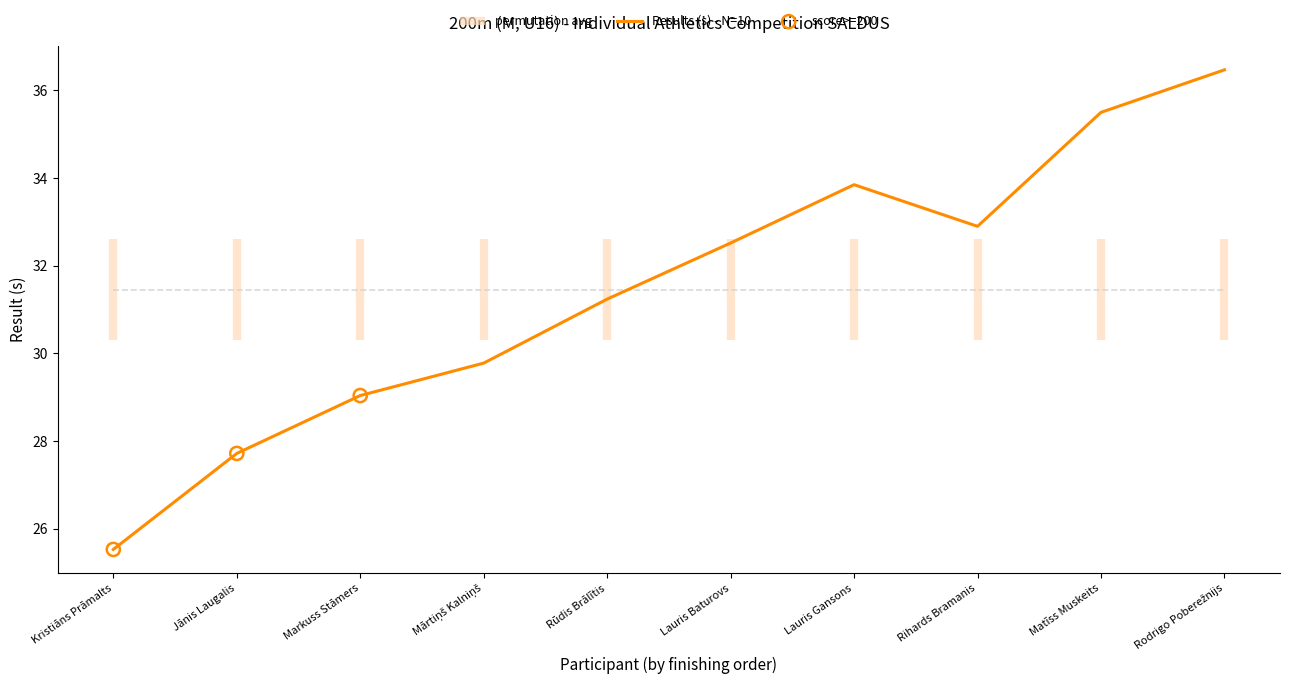

Approximately how many times larger is the value at Rūdis Brālītis compared to Kristiāns Prāmalts?

1.2